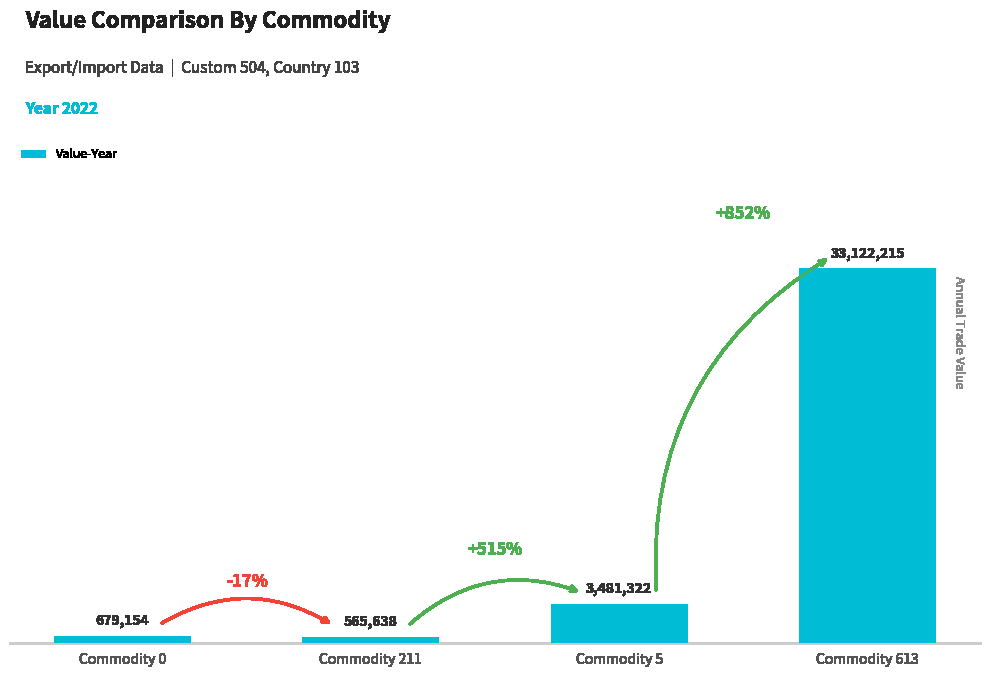

How many data points does each series have?

4